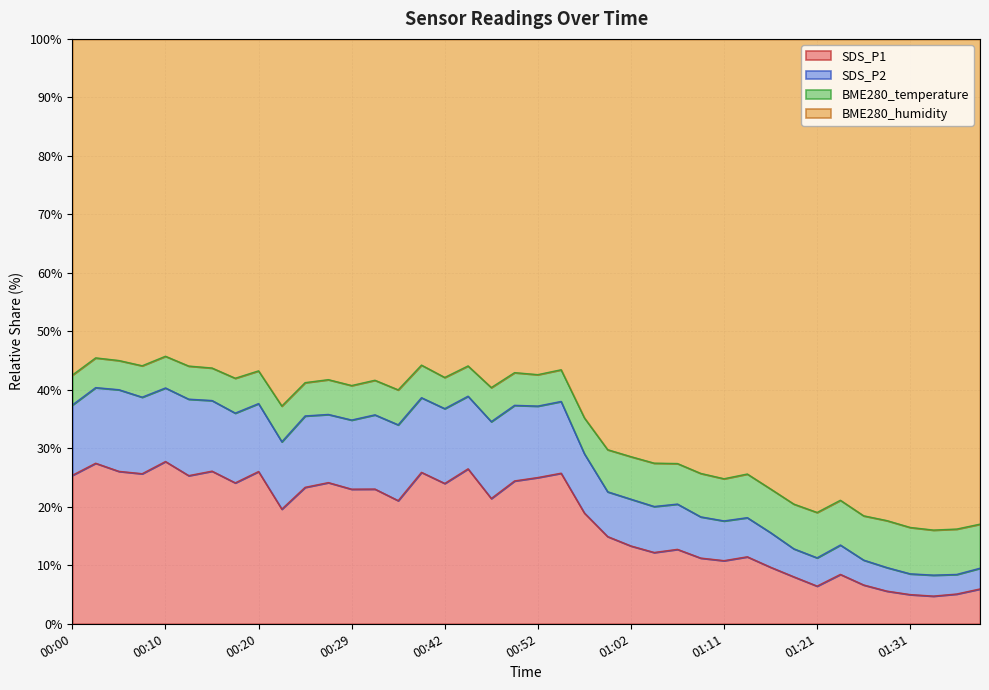

True or false: SDS_P1 has more than 1 interior local peaks.

True